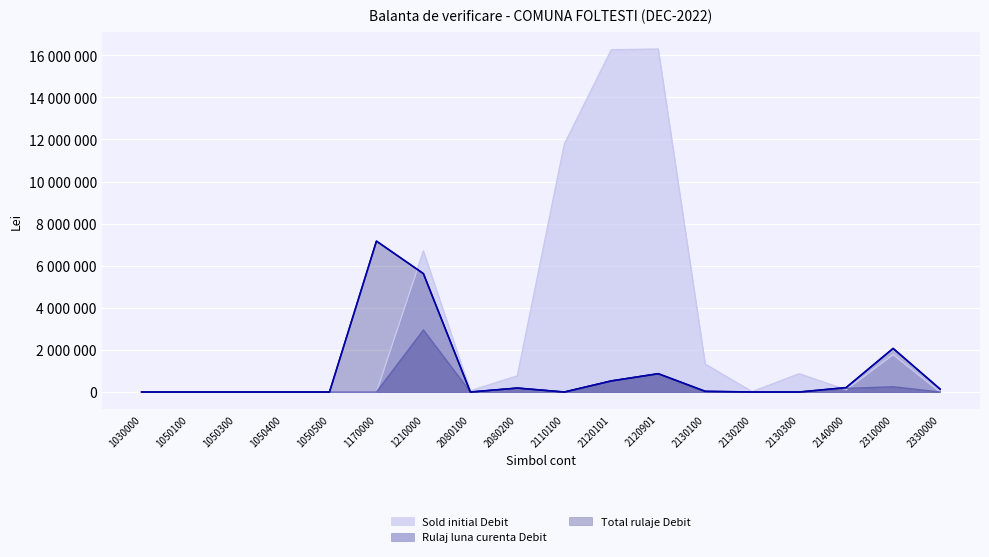

At which category is the sum across all series the highest?

2120901